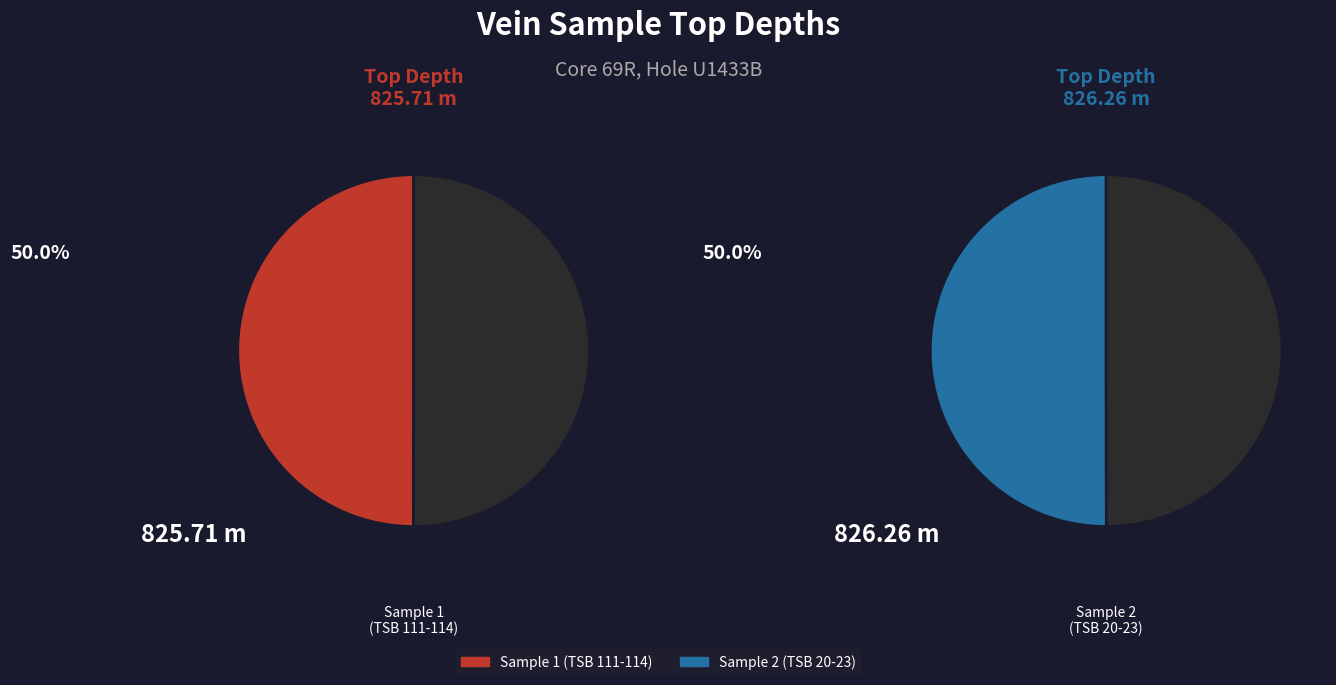

How many segments does this pie chart have?

2